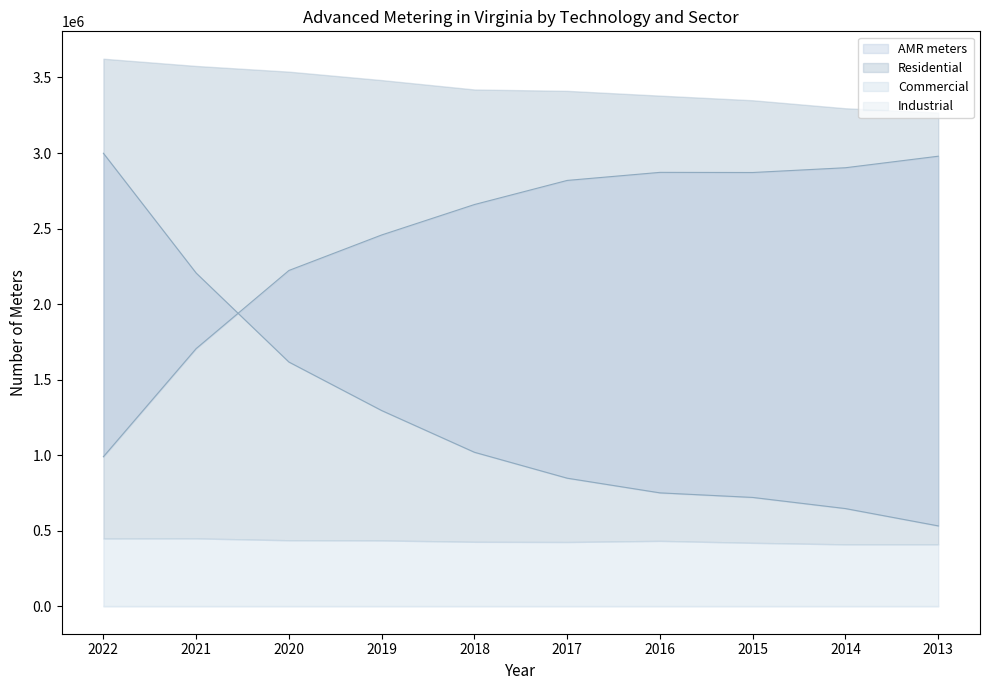

True or false: AMI meters has more than 0 interior local peaks.

False